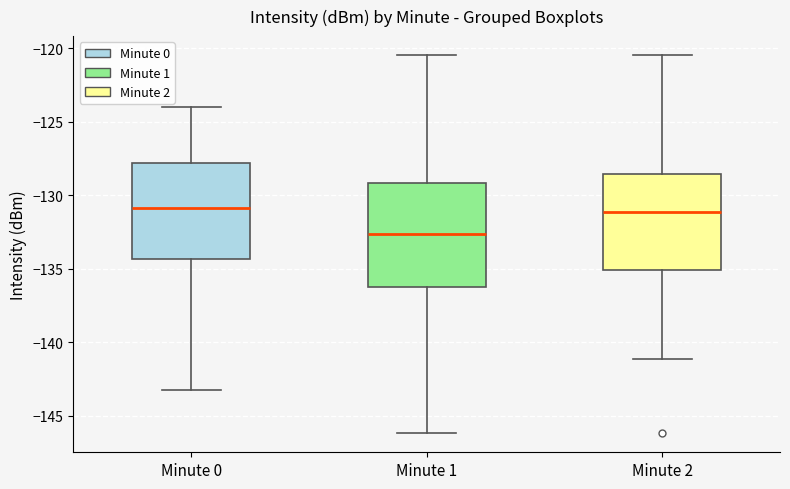

Comparing the boxes themselves (not the whiskers), which one is the tallest?

Minute 1